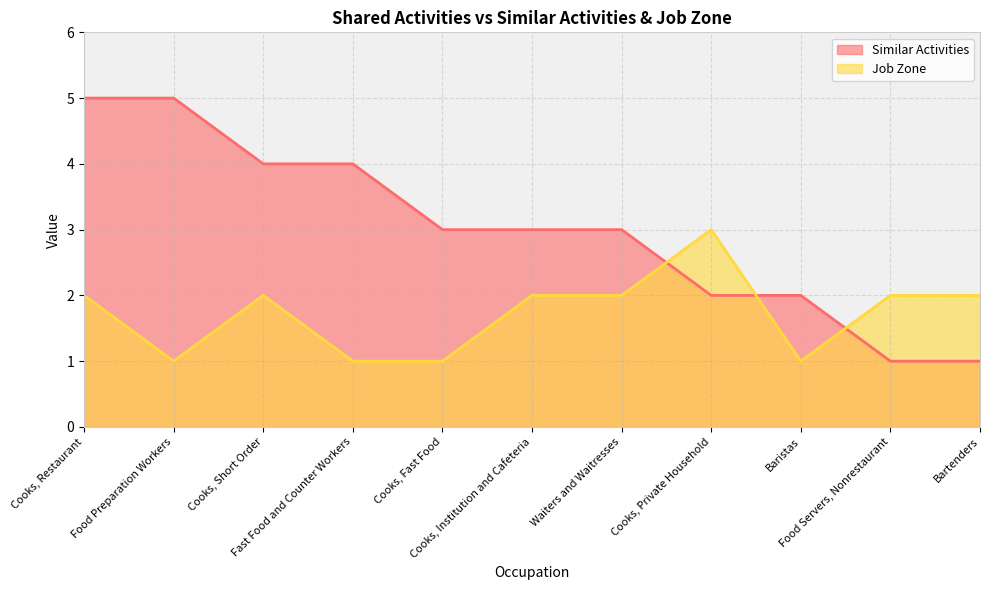

Does the chart display data point markers on the line(s)?

No